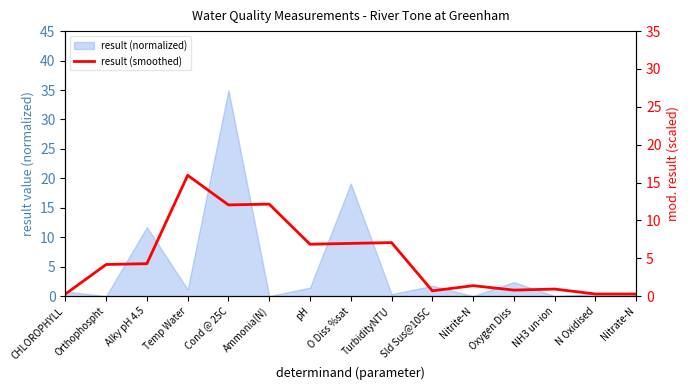

List the labels in order of value, smallest first.

CHLOROPHYLL, Nitrate-N, N Oxidised, Sld Sus@105C, Oxygen Diss, NH3 un-ion, Nitrite-N, Orthophospht, Alky pH 4.5, pH, O Diss %sat, TurbidityNTU, Cond @ 25C, Ammonia(N), Temp Water